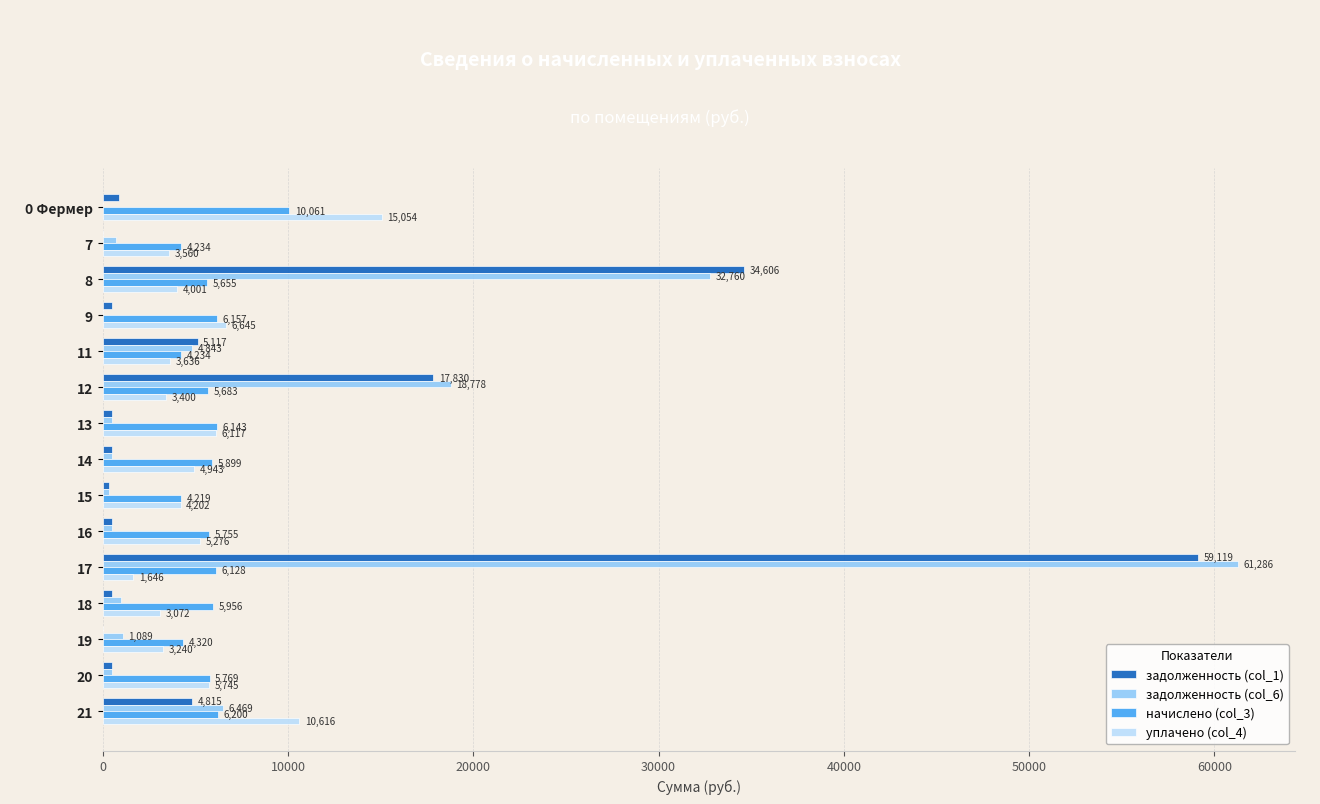

Reading left to right, list all the values displayed in this chart.

задолженность (col_1): 859.5	0.0	34605.7	512.2	5117.1	17829.7	511.9	494.0	351.6	479.6	59119.3	496.3	8.9	480.8	4815.0
задолженность (col_6): 0.0	705.6	32759.5	0.0	4843.2	18777.8	511.9	491.6	351.6	479.6	61286.0	992.7	1089.0	480.8	6468.9
начислено (col_3): 10060.8	4233.8	5654.6	6157.0	4233.8	5683.4	6142.7	5898.7	4219.4	5755.2	6128.3	5956.1	4320.0	5769.5	6200.0
уплачено (col_4): 15053.8	3560.2	4000.6	6644.6	3636.5	3400.0	6117.0	4942.9	4201.8	5275.6	1646.1	3072.4	3240.0	5745.4	10616.4